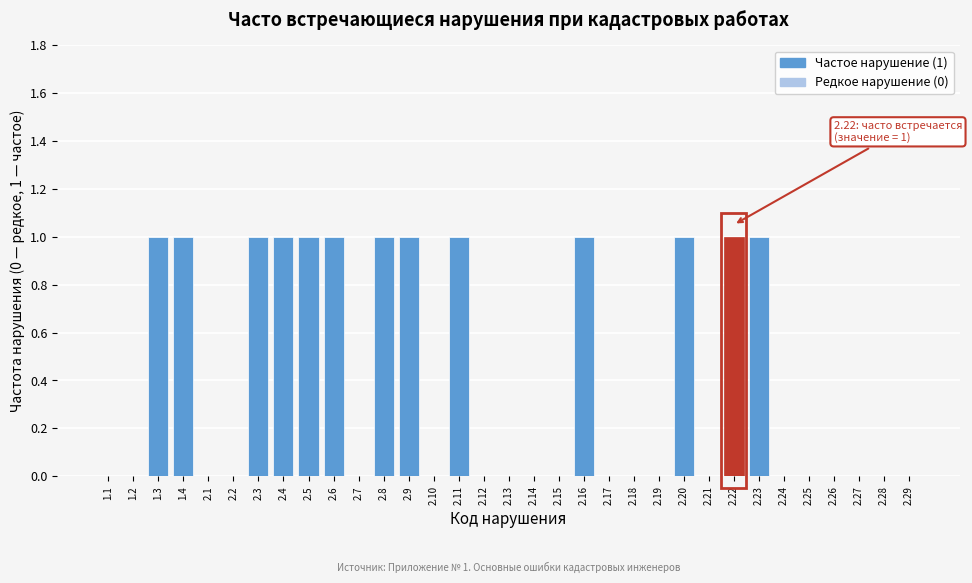

Is it true that the value at 1.2 is 0?

True